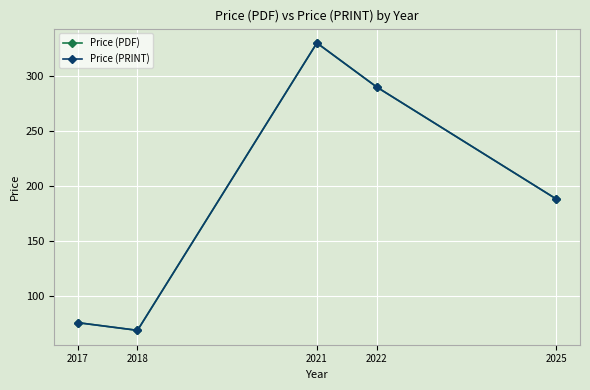

Is this an area chart (filled region under the line)?

No